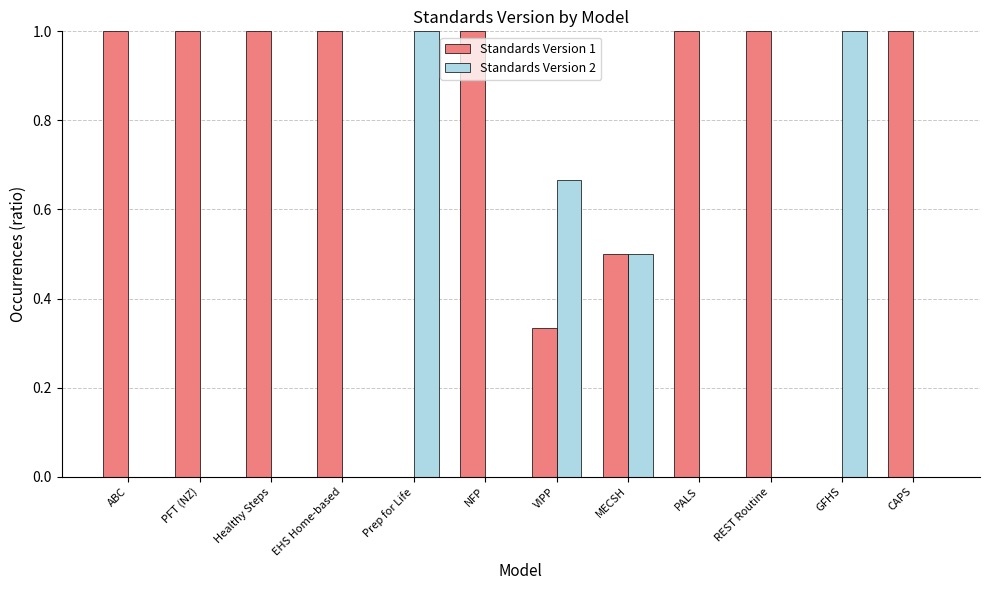

What are all the series names shown in the legend?

Standards Version 1, Standards Version 2